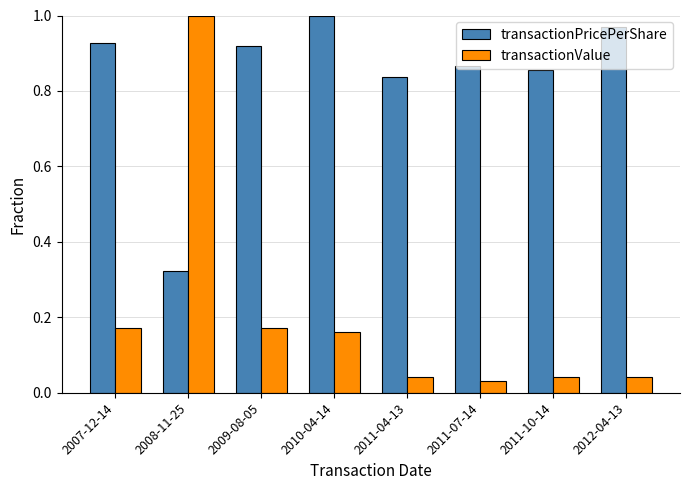

List the series in order of their overall mean, lowest first.

transactionValue, transactionPricePerShare